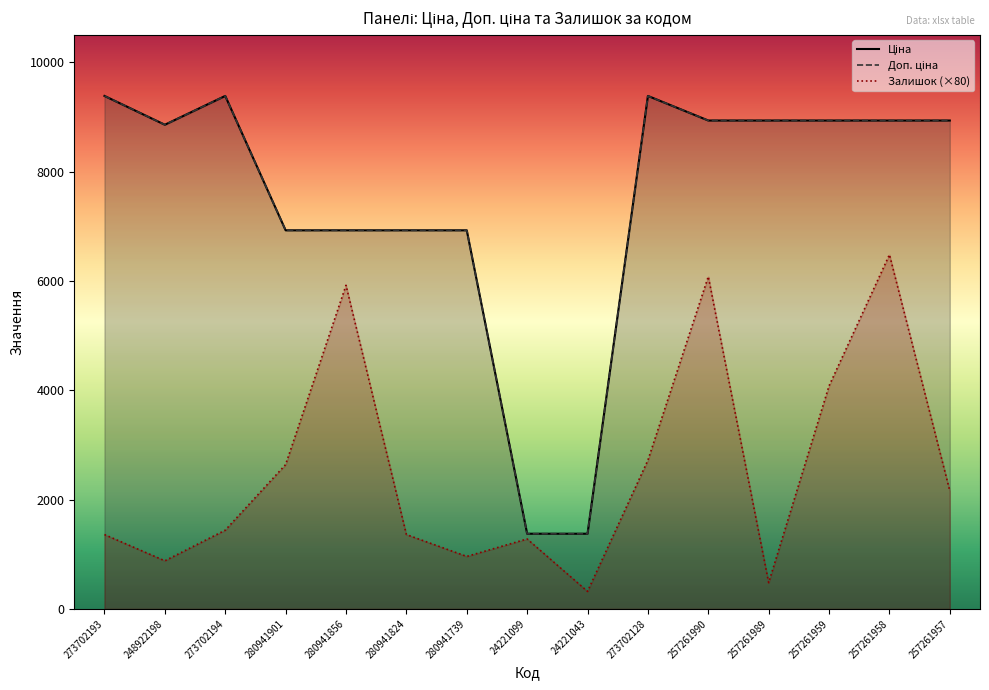

Is it true that Залишок equals 1728.4 at 257261959?

False